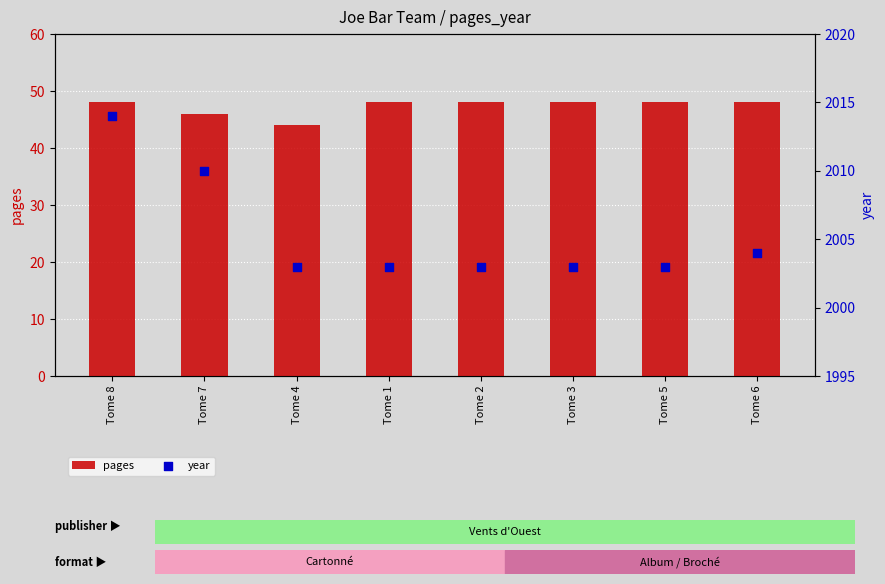

Which series has the largest total across all categories?

year